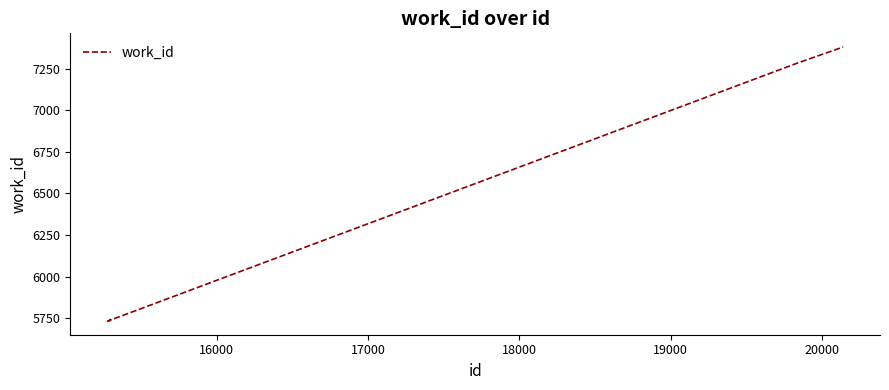

What is the difference between the maximum and minimum values?

1650